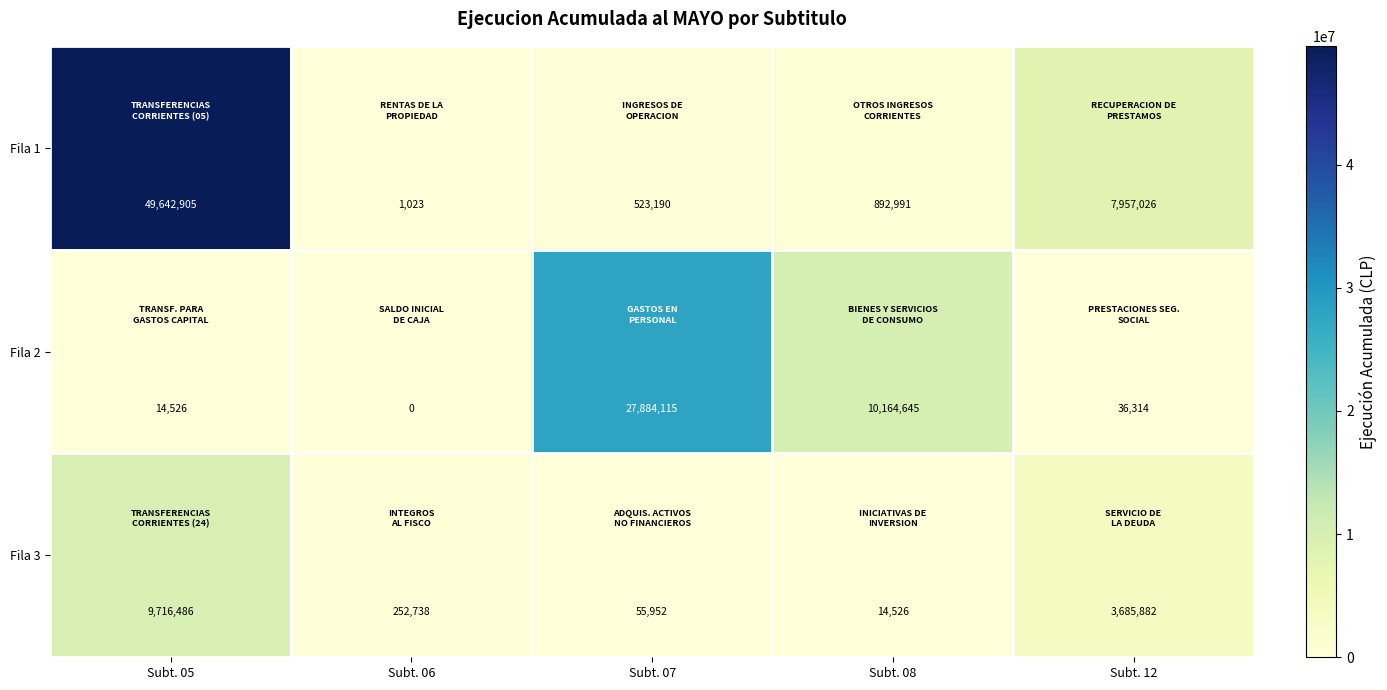

What is the difference between the highest and lowest values at Subt. 12?

7920712